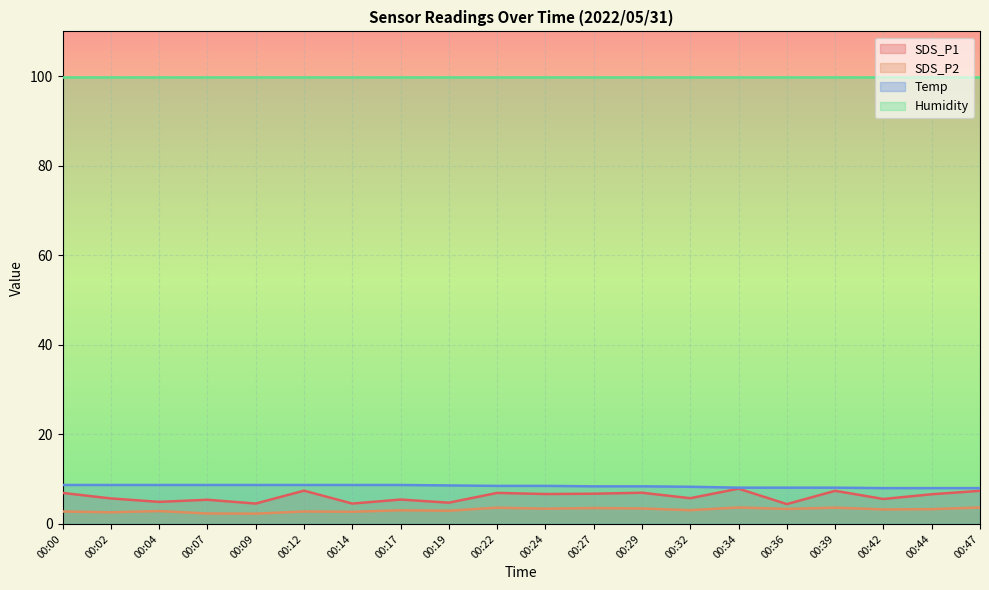

The value of SDS_P1 at 00:24 is 6.7. True or false?

True